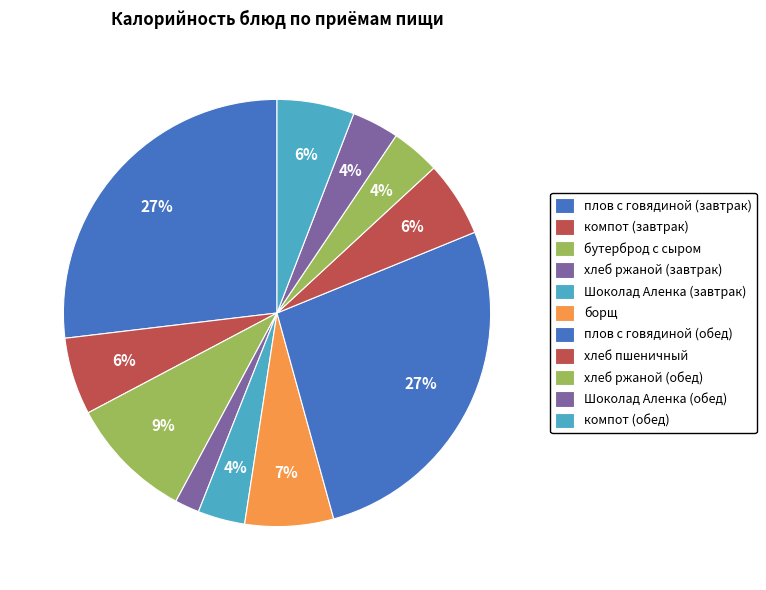

How many slices are in this pie chart?

11